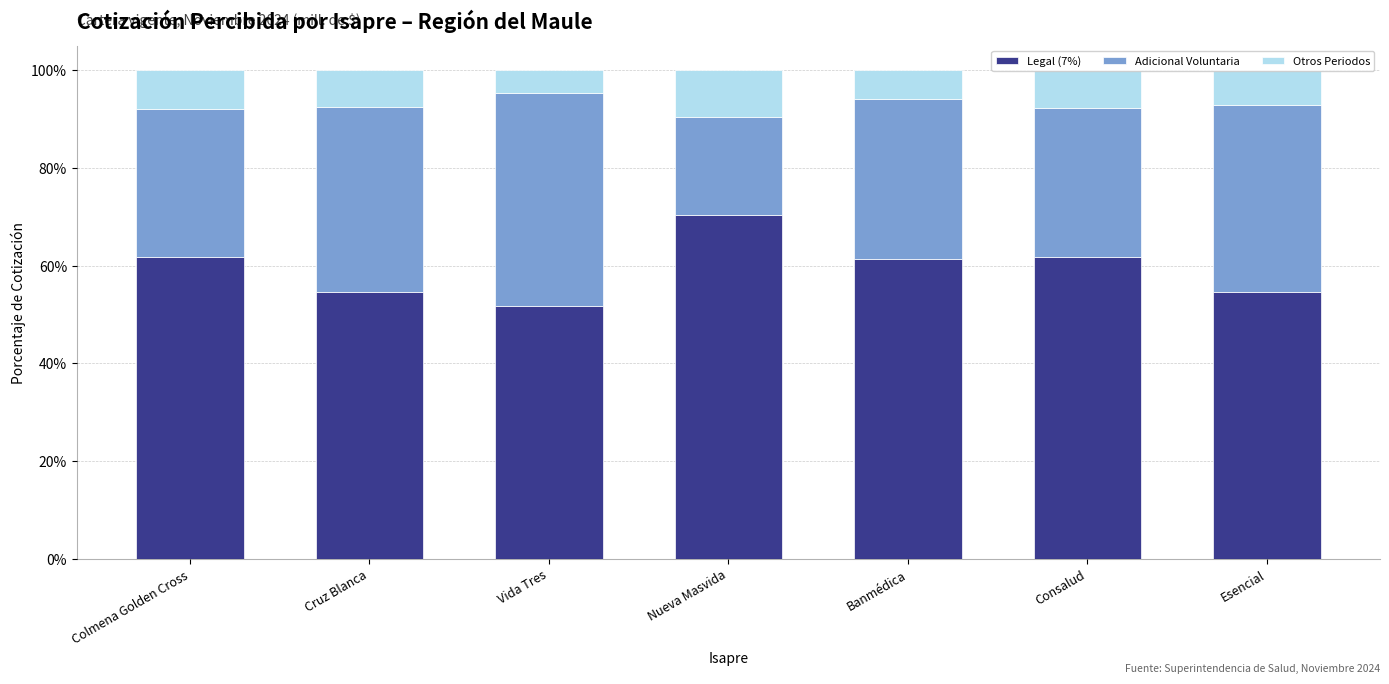

Are the bars grouped side by side (vs. stacked)?

No